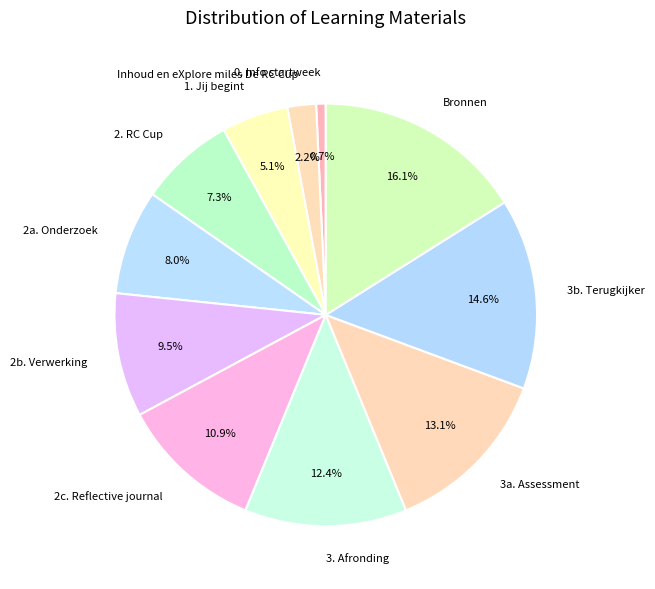

Is 0. Info startweek the majority of the pie?

No